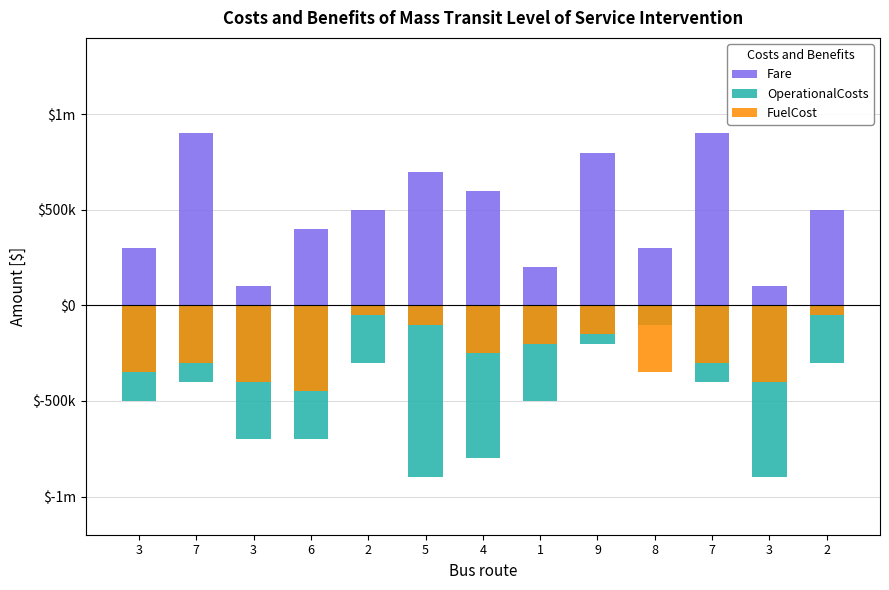

Count the OperationalCosts values in the range -700000 to -300000.

8